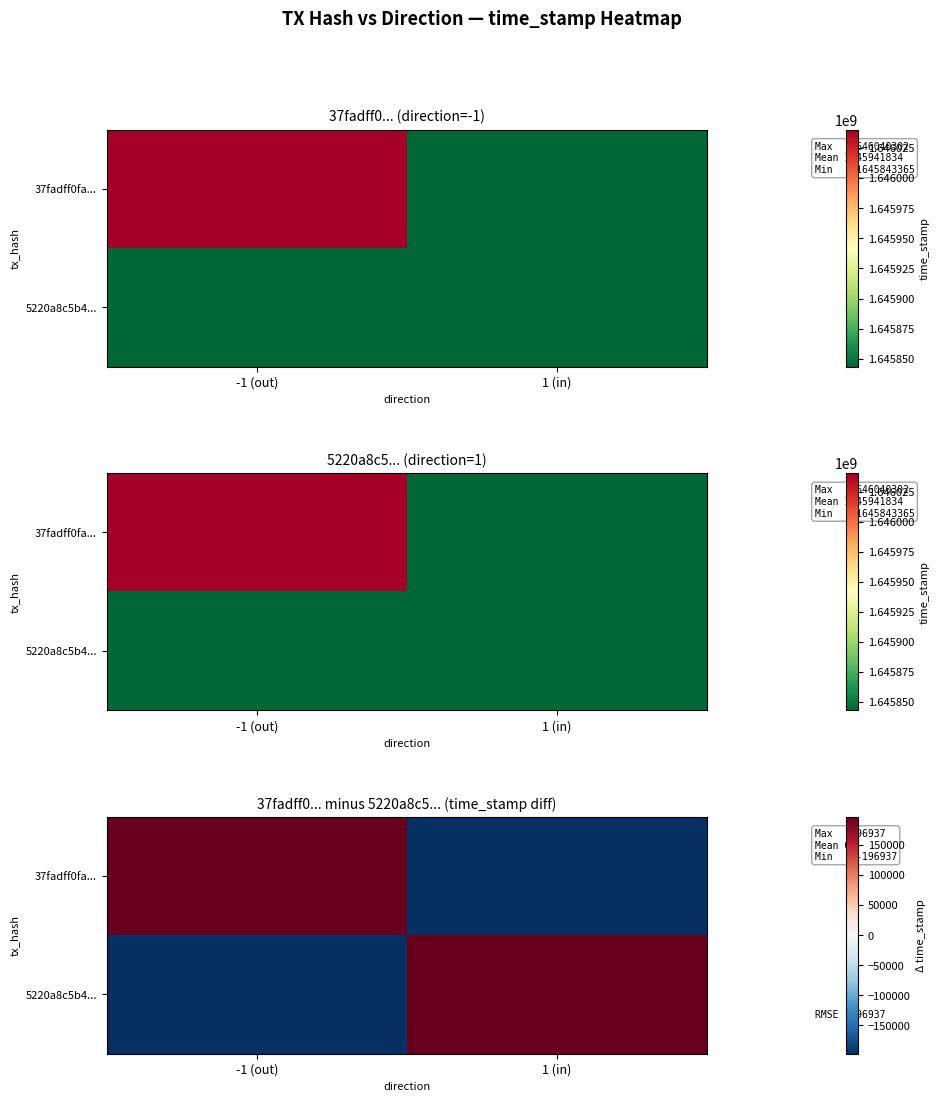

At 1 (in), list the series in order from smallest to largest.

37fadff0fa..., 5220a8c5b4...